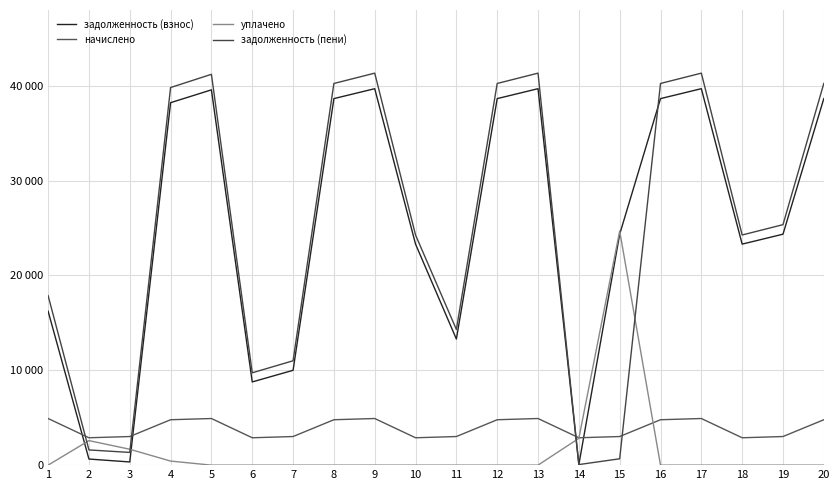

At which label is начислено closest to 3902?

3